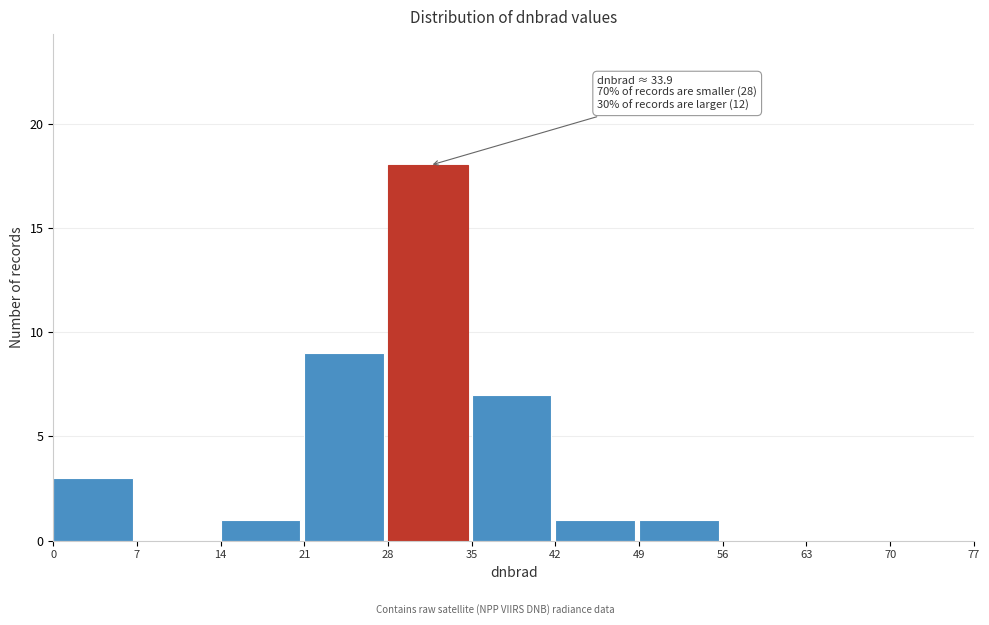

Which range on the x-axis has the tallest bar?

28 to 35